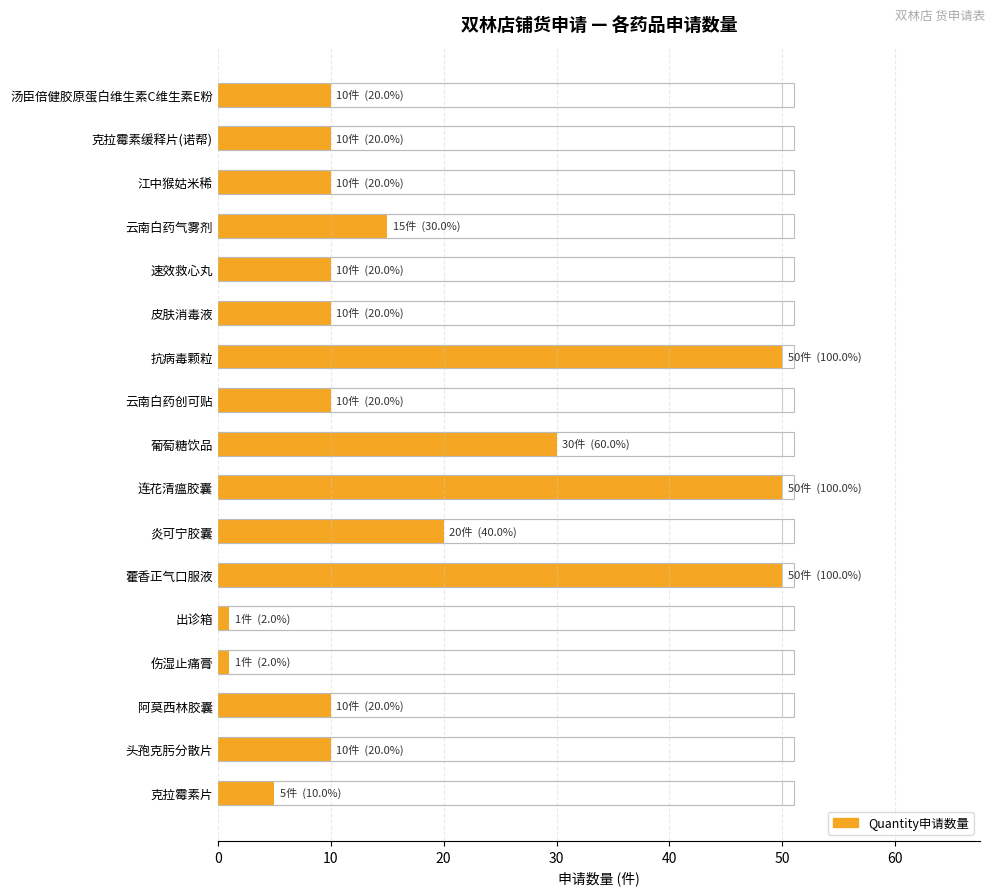

How many distinct data groups are displayed?

1